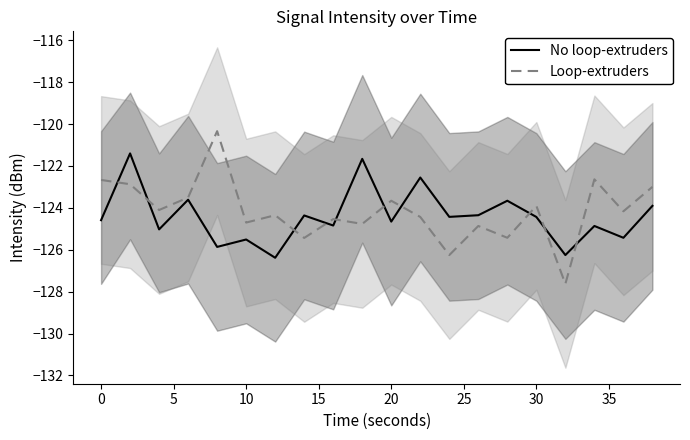

Does the chart display data point markers on the line(s)?

No